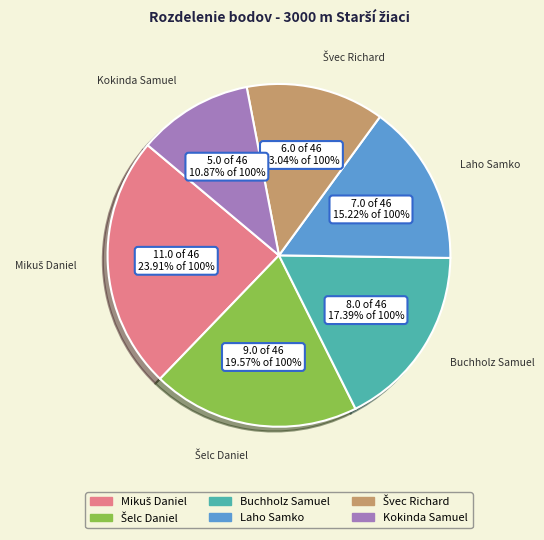

Approximately how many times larger is the value at Buchholz Samuel compared to Laho Samko?

1.1